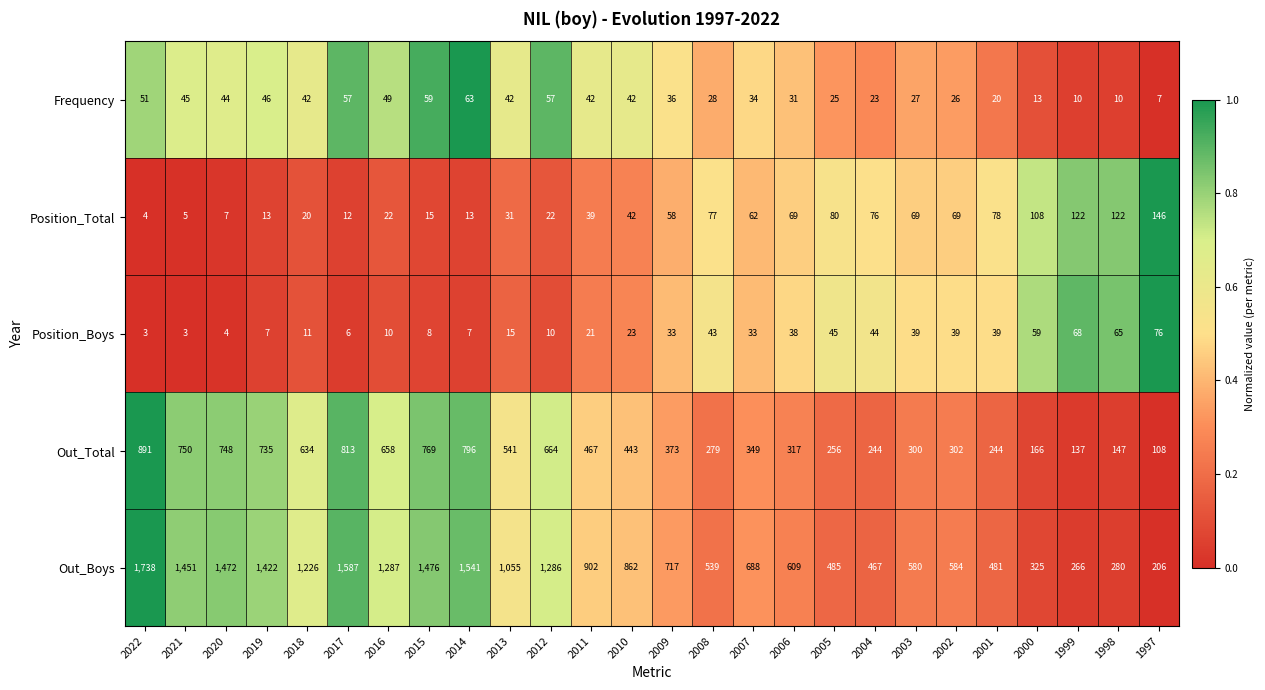

The value of Out_Boys at 2013 is 614. True or false?

False